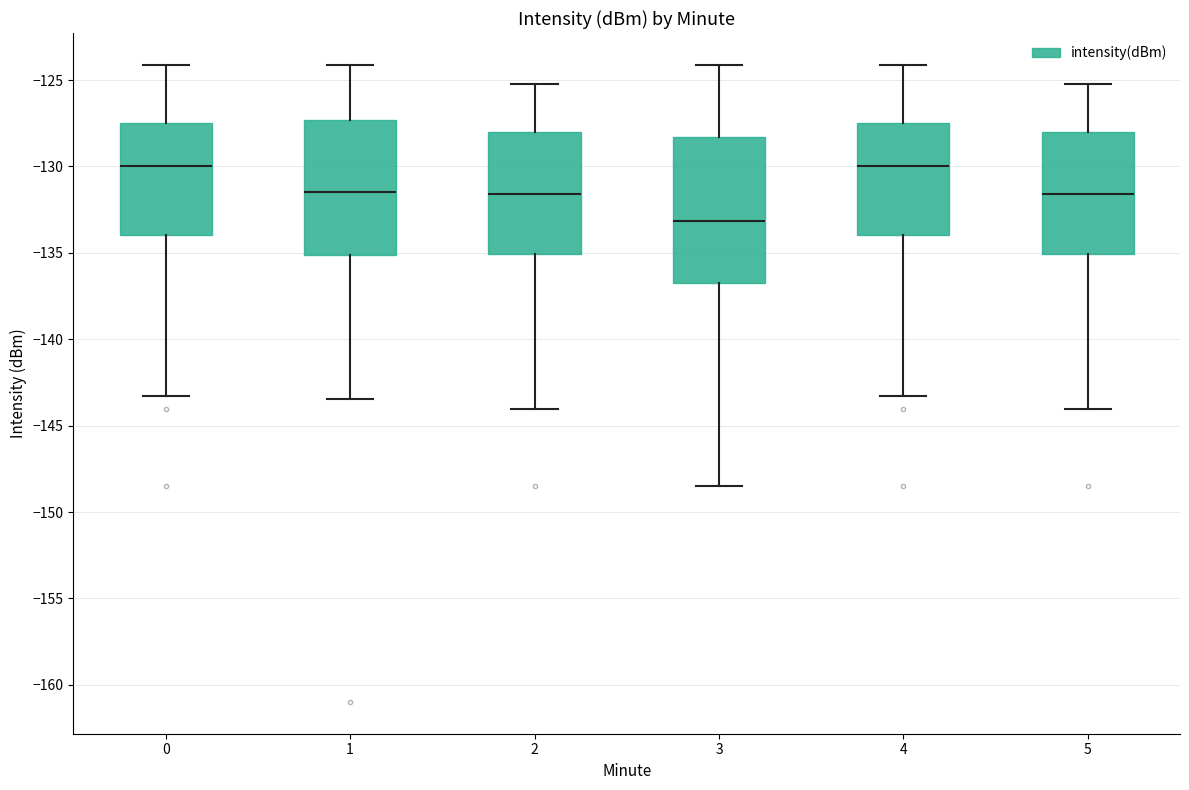

Reading left to right, transcribe this box plot: for each box, give where its median line is, the range the box spans, and where its two whiskers end, as read against the y-axis. The values are not printed on the chart, so give them approximately, as read against the axis.

0: median -130.0, box -134.0 to -127.5, whiskers -143.5 to -124.0
1: median -131.5, box -135.0 to -127.5, whiskers -143.5 to -124.0
2: median -131.5, box -135.0 to -128.0, whiskers -144.0 to -125.0
3: median -133.0, box -137.0 to -128.5, whiskers -148.5 to -124.0
4: median -130.0, box -134.0 to -127.5, whiskers -143.5 to -124.0
5: median -131.5, box -135.0 to -128.0, whiskers -144.0 to -125.0